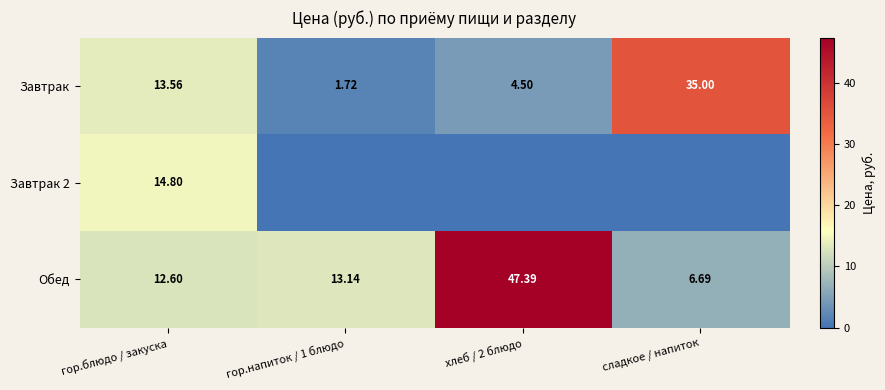

At which label is Завтрак closest to 18?

гор.блюдо / закуска